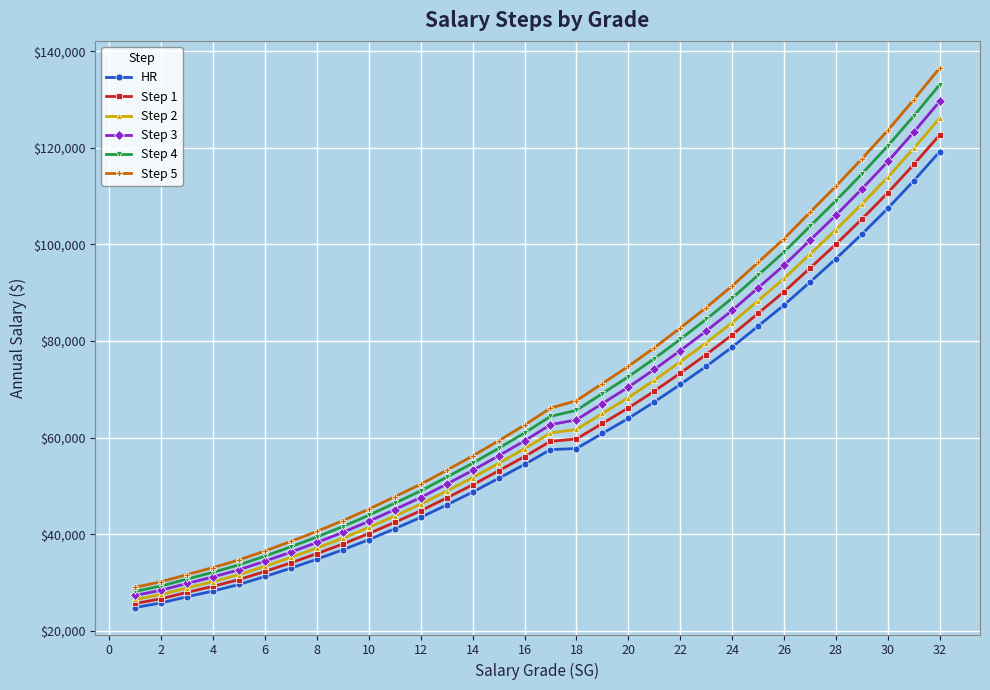

Which series has the largest range (max minus min)?

Step 5